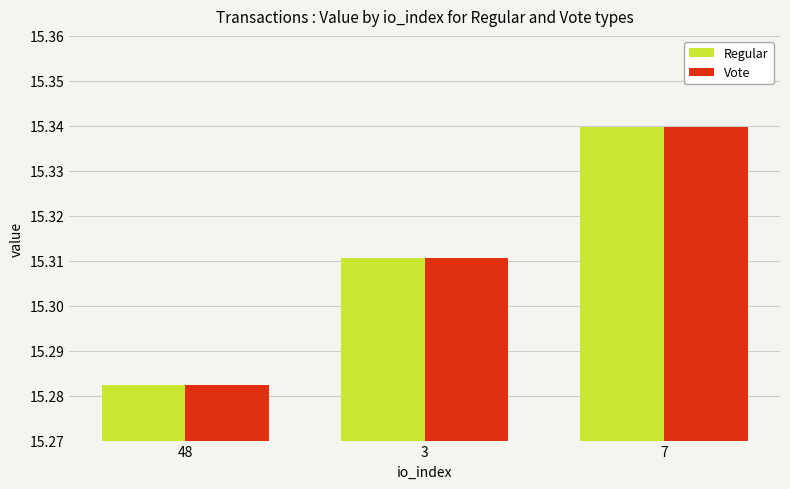

Which category has the highest value across all series?

7